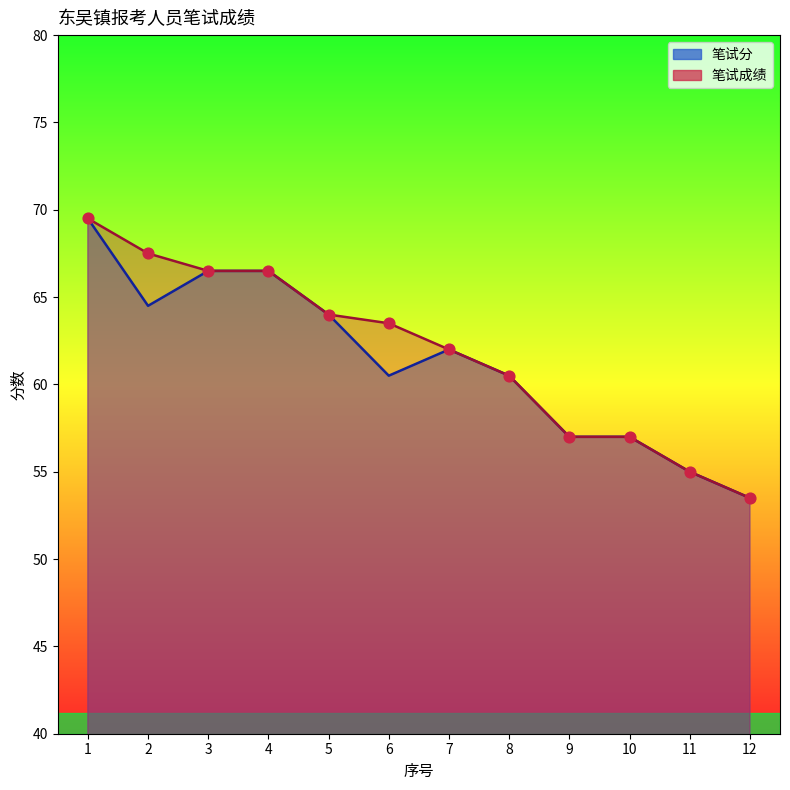

At how many categories does at least one series exceed 66?

4